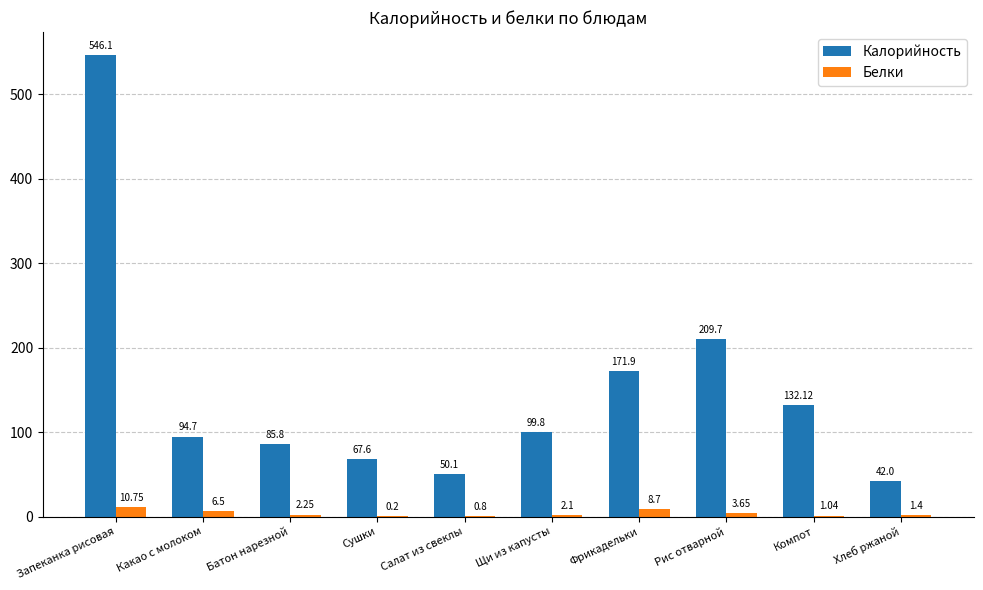

Between Какао с молоком and Фрикадельки, which series saw the biggest shift?

Калорийность